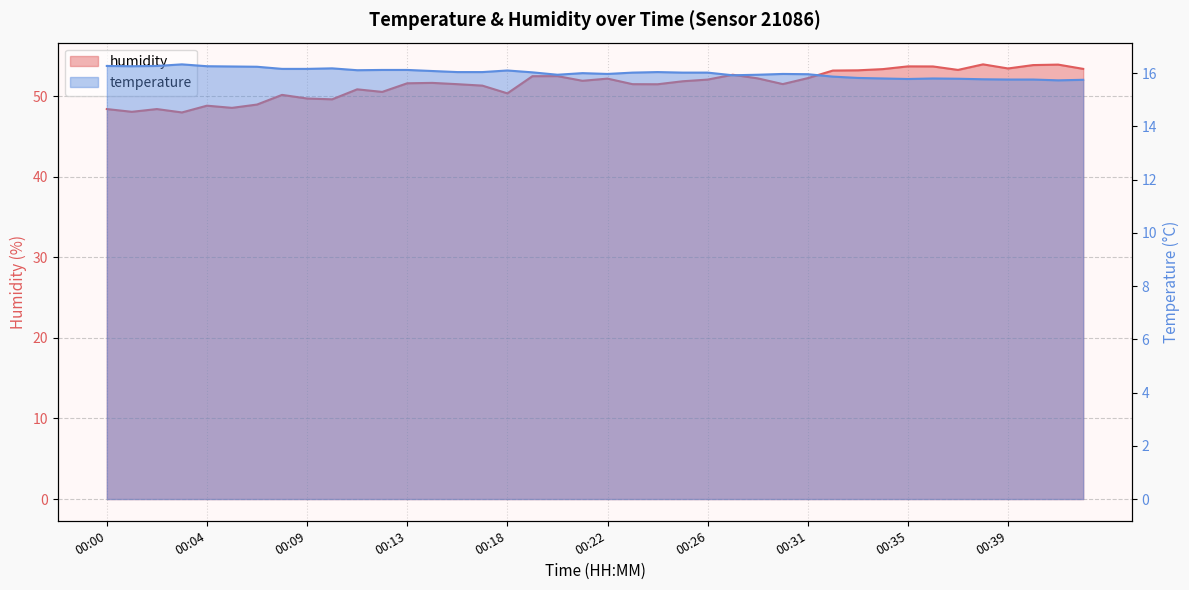

Rank the series at 00:19 from highest to lowest value.

humidity, temperature